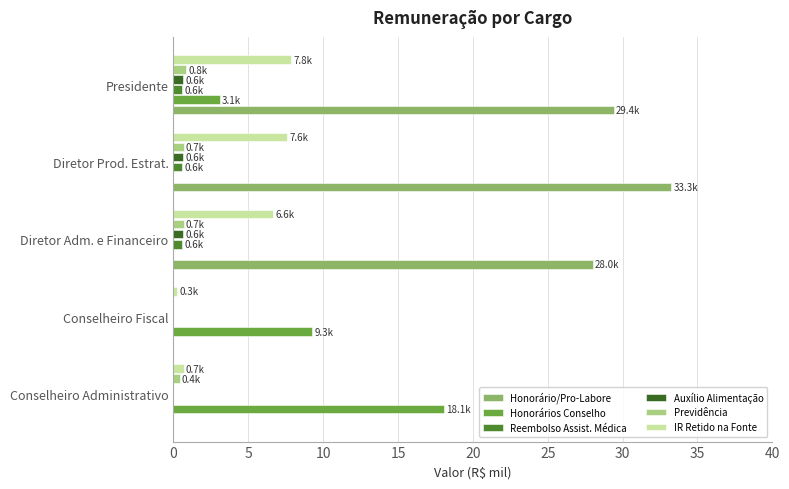

Which label corresponds to the largest value in the chart?

Diretor Prod. Estrat.